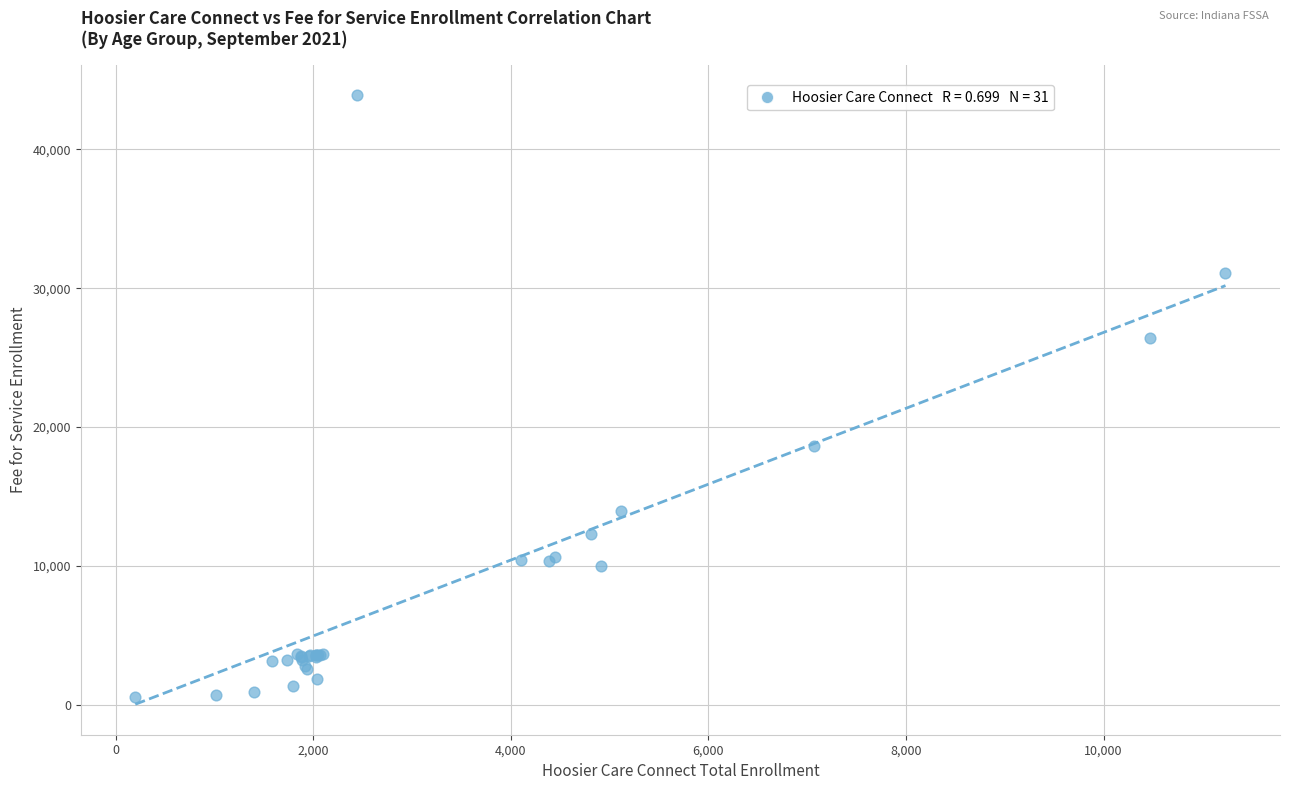

What Y value in the scatter plot is closest to 22224?

18636